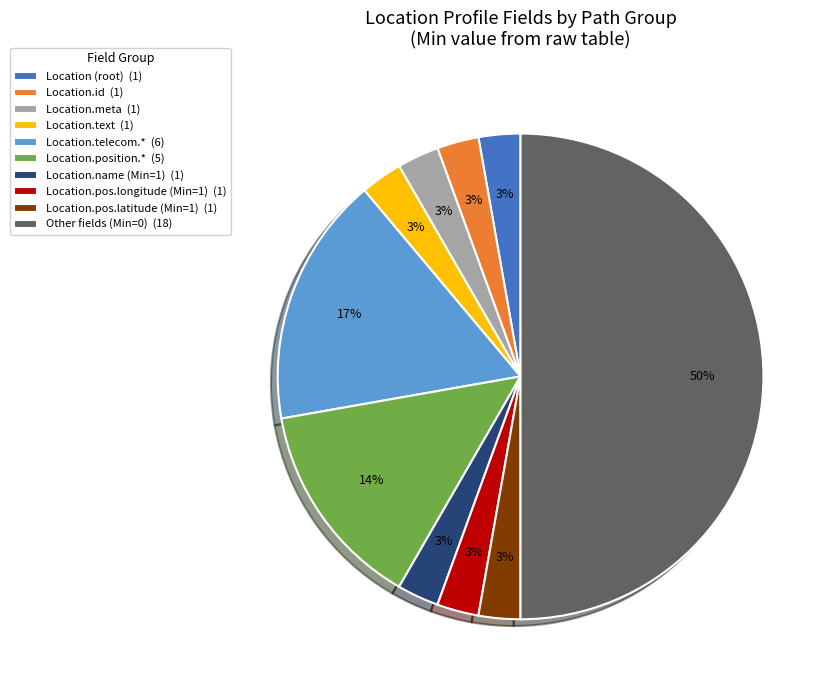

The Location.text (1) slice represents 3% of the pie. True or false?

True